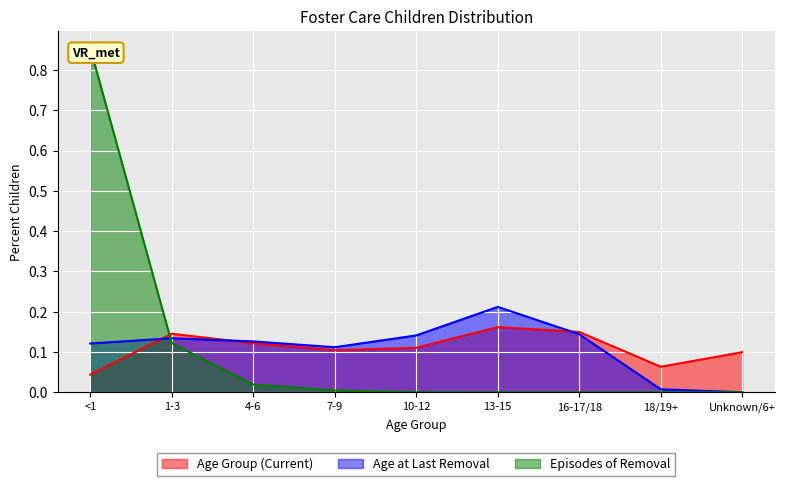

Which has a higher value, 7-9 or 4-6?

4-6